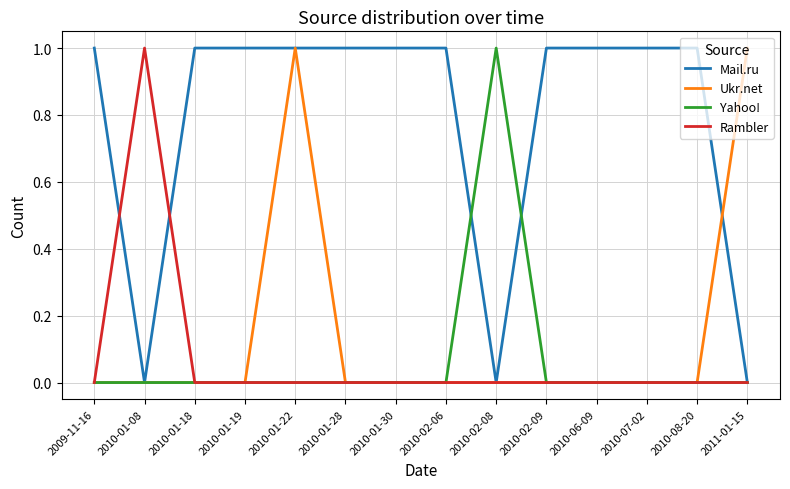

At which category is the sum across all series the highest?

2010-01-22